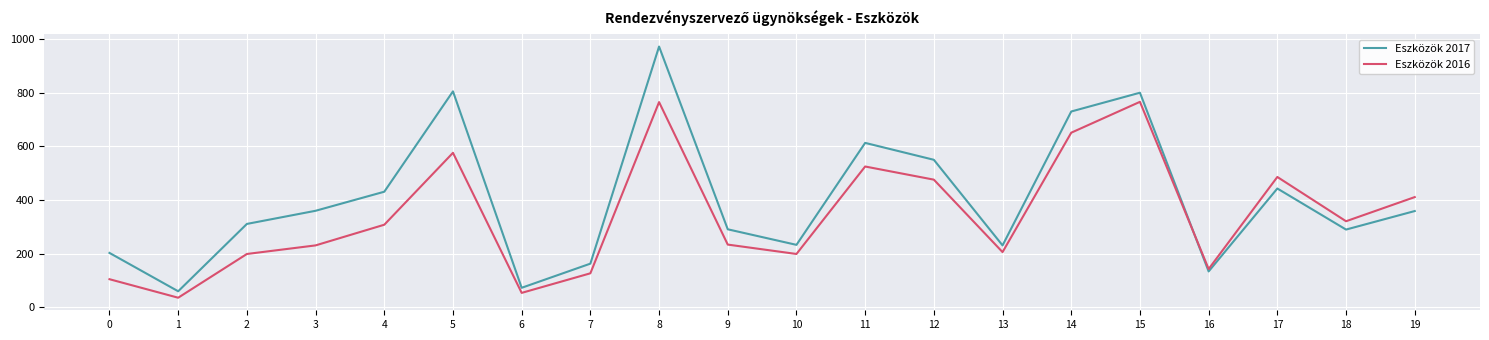

At which category is the sum across all series the highest?

8